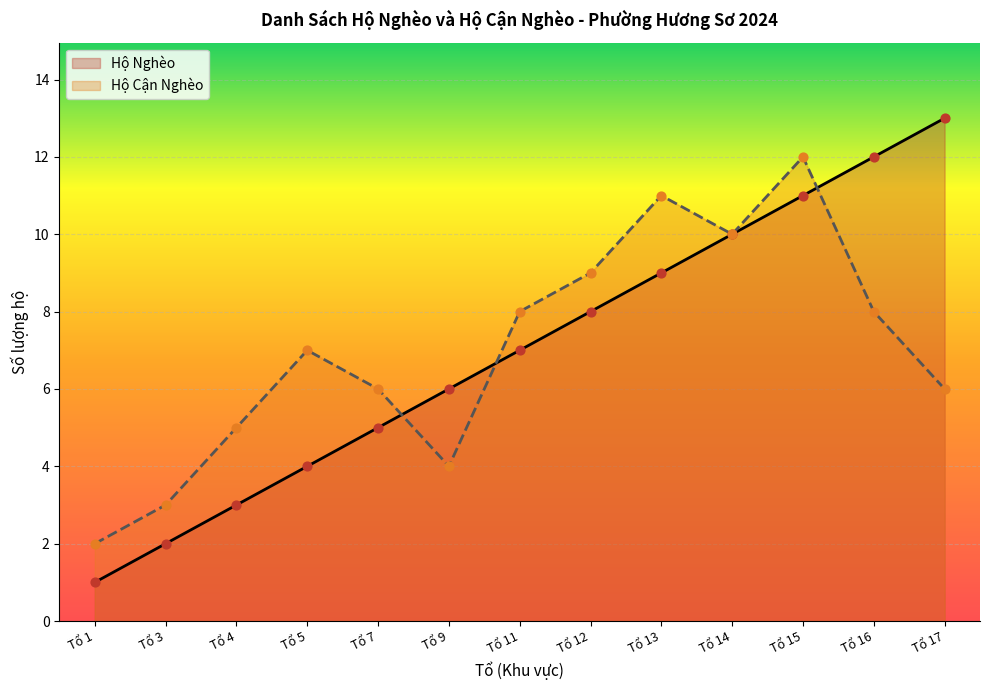

At which category is the sum across all series the highest?

Tổ 15